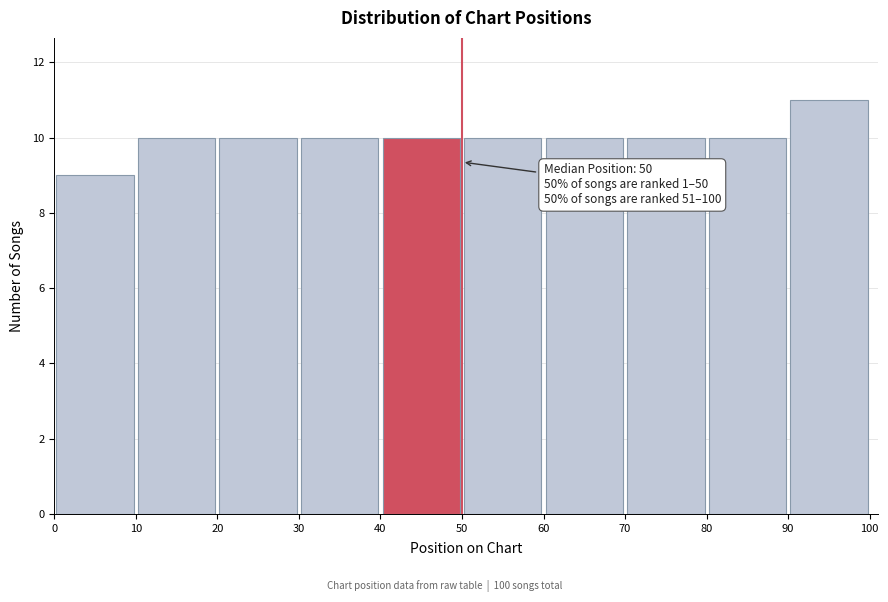

Over which range of the x-axis is the bar tallest?

90 to 100